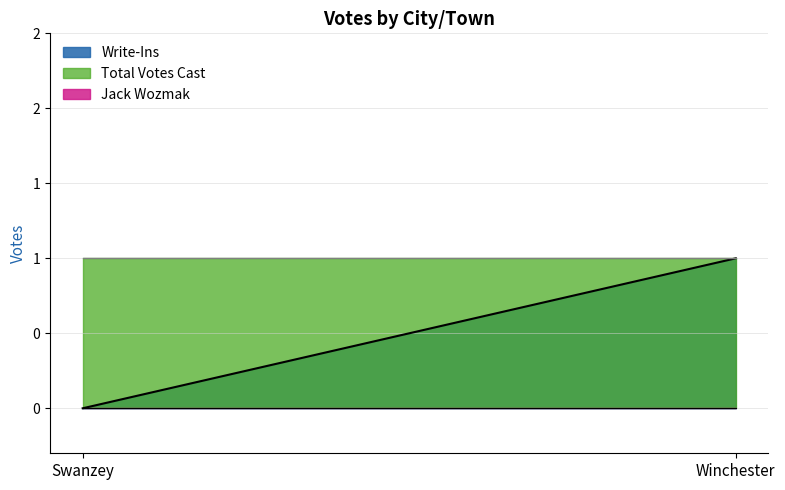

Count the Write-Ins values in the range 0 to 1.

2